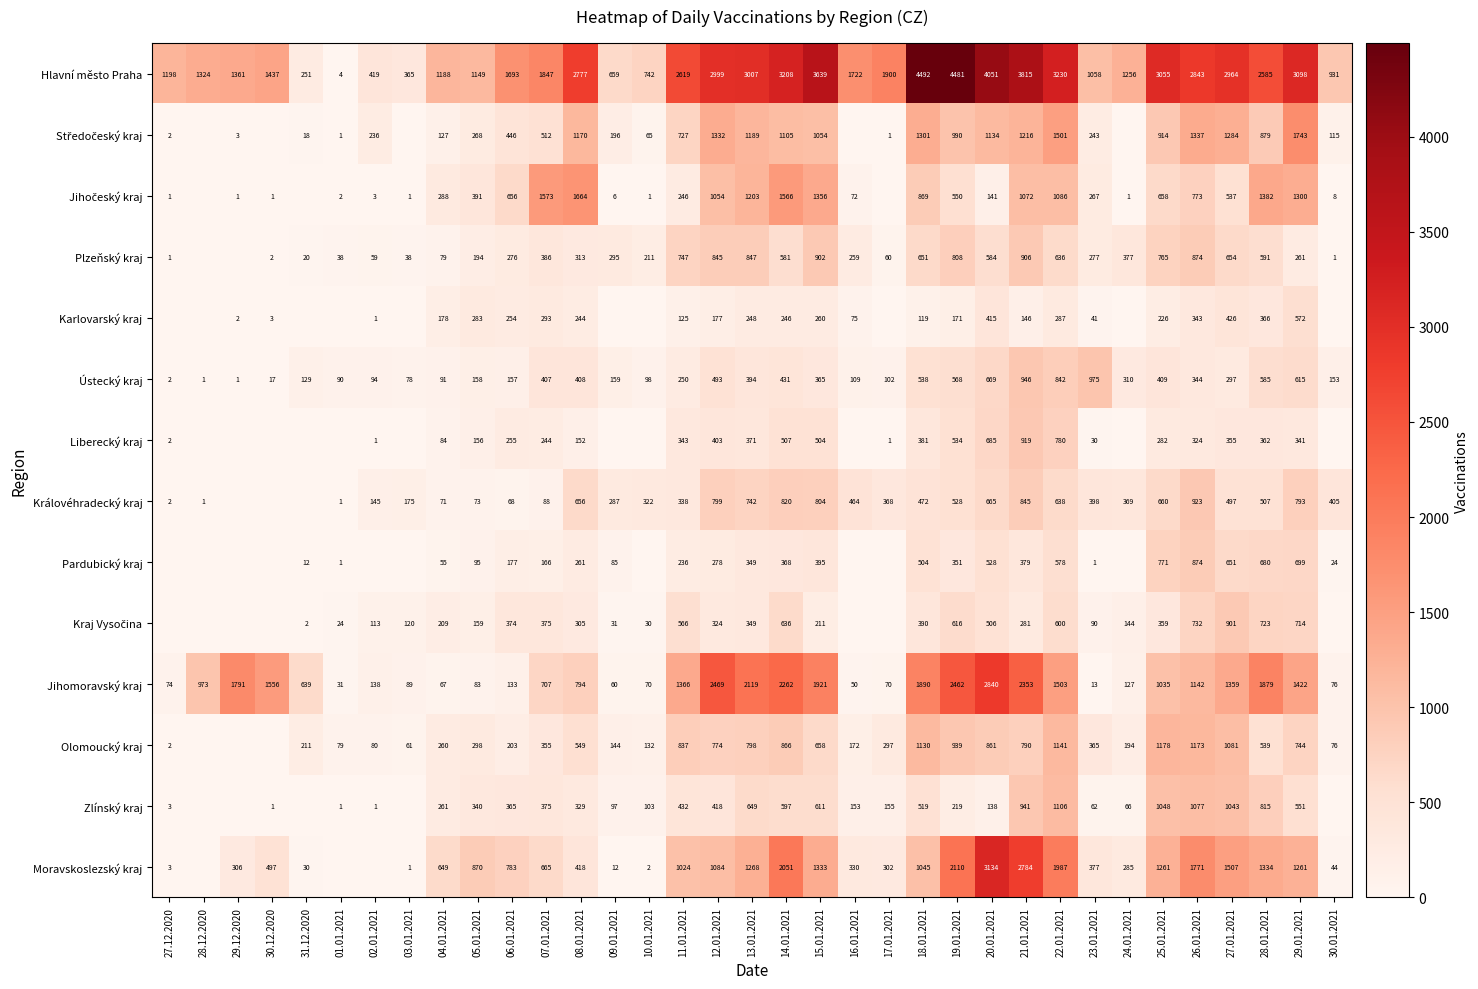

What is the spread (max minus min) of values at 06.01.2021?

1625